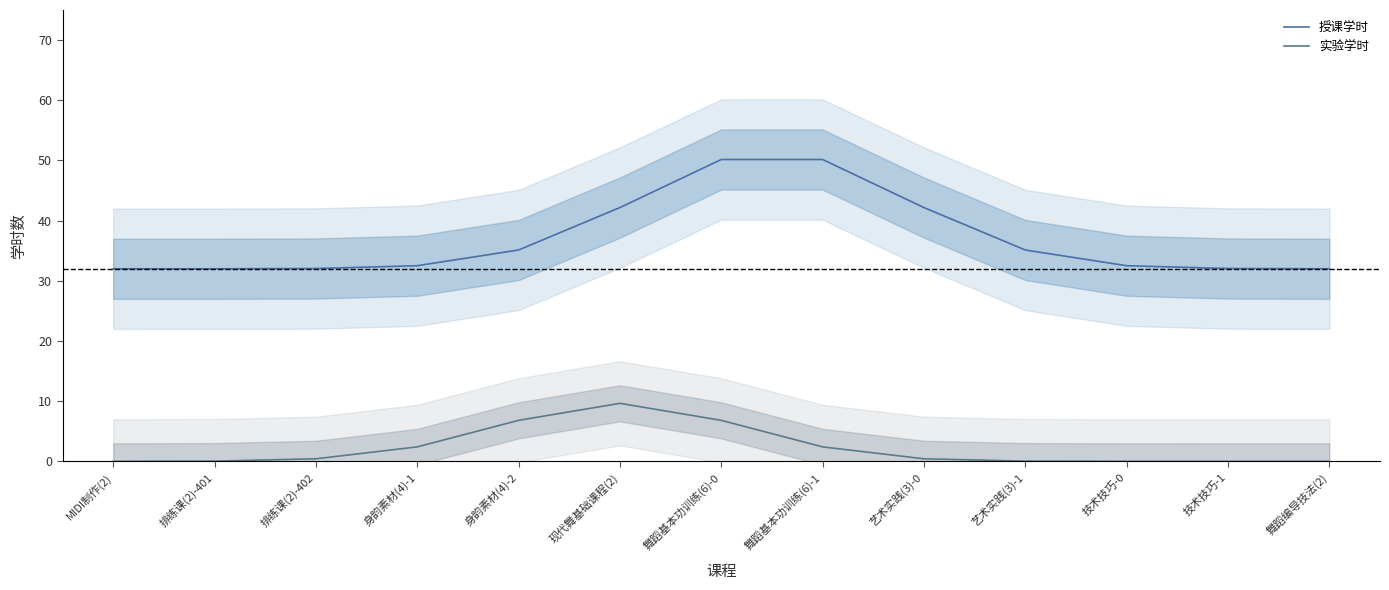

How many values in the 授课学时 series exceed 32?

12